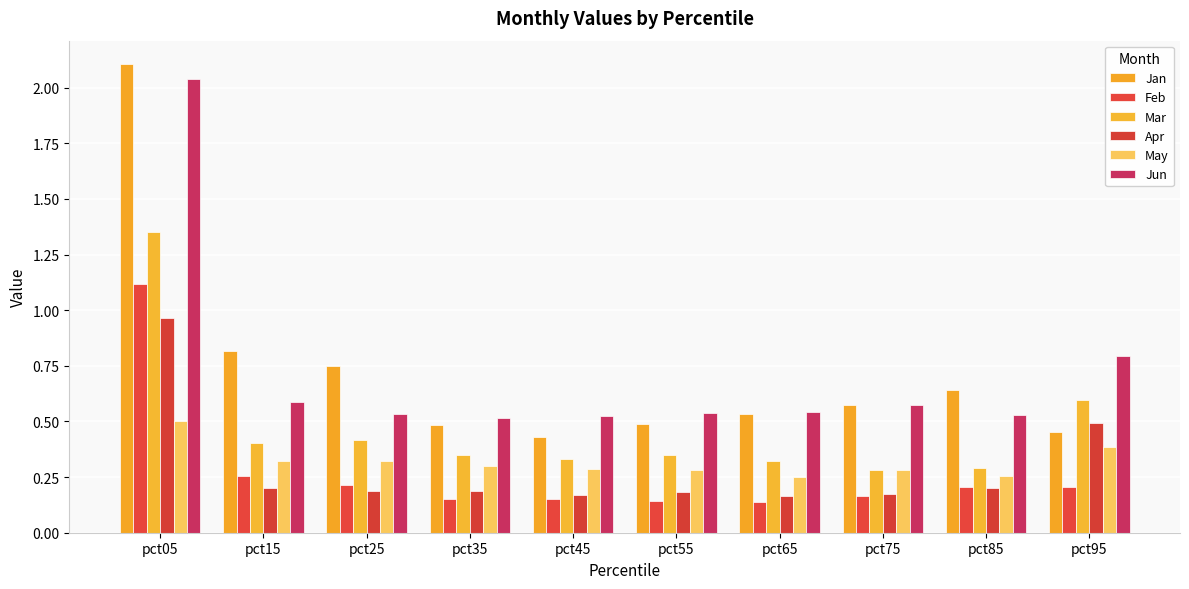

Is the value of Apr at pct85 greater than the value of Jun at pct55?

No